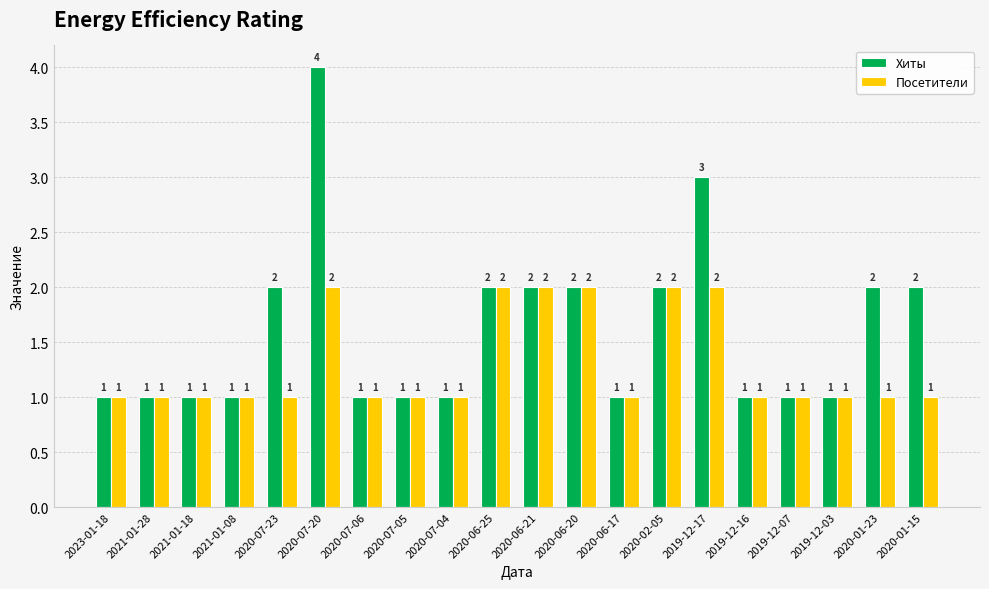

Reading right to left, list all the values displayed in this chart.

Хиты: 2020-01-15=2	2020-01-23=2	2019-12-03=1	2019-12-07=1	2019-12-16=1	2019-12-17=3	2020-02-05=2	2020-06-17=1	2020-06-20=2	2020-06-21=2	2020-06-25=2	2020-07-04=1	2020-07-05=1	2020-07-06=1	2020-07-20=4	2020-07-23=2	2021-01-08=1	2021-01-18=1	2021-01-28=1	2023-01-18=1
Посетители: 2020-01-15=1	2020-01-23=1	2019-12-03=1	2019-12-07=1	2019-12-16=1	2019-12-17=2	2020-02-05=2	2020-06-17=1	2020-06-20=2	2020-06-21=2	2020-06-25=2	2020-07-04=1	2020-07-05=1	2020-07-06=1	2020-07-20=2	2020-07-23=1	2021-01-08=1	2021-01-18=1	2021-01-28=1	2023-01-18=1